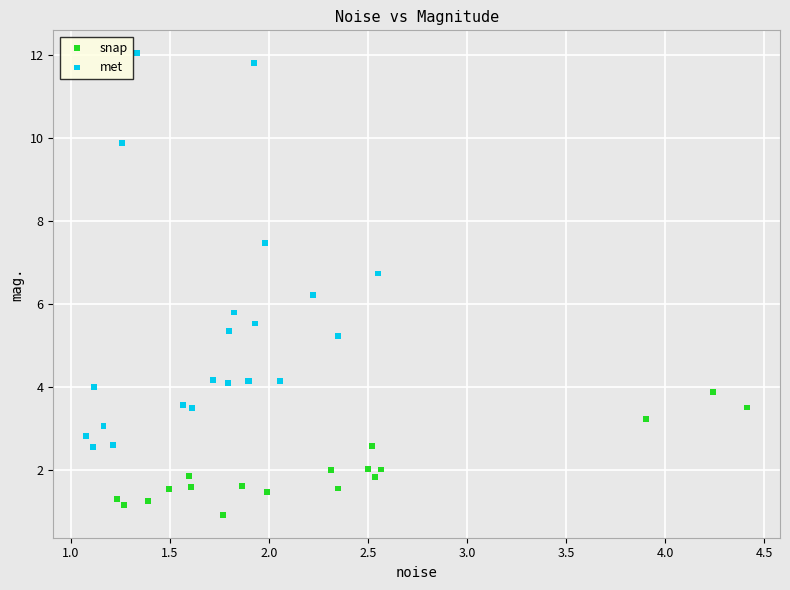

Which series reaches the minimum Y coordinate?

snap